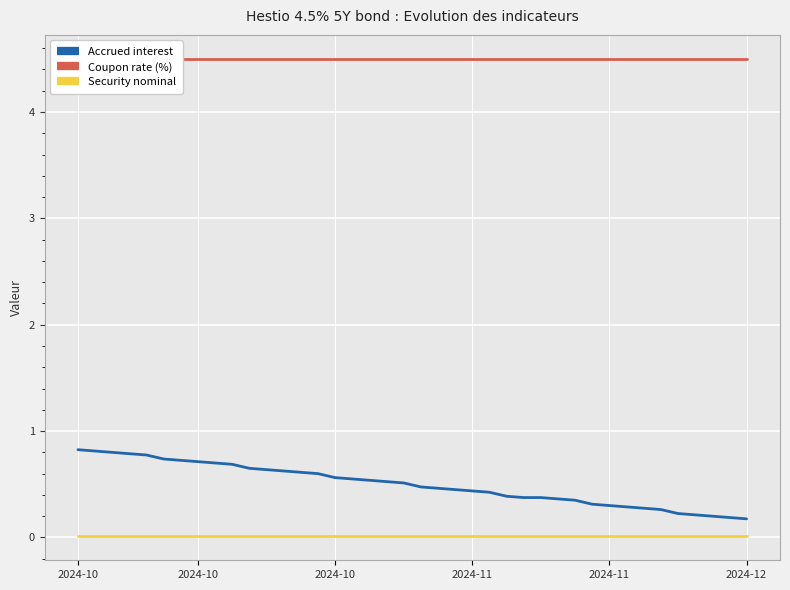

The Coupon rate (%) series shows 4.5 at 6. True or false?

True